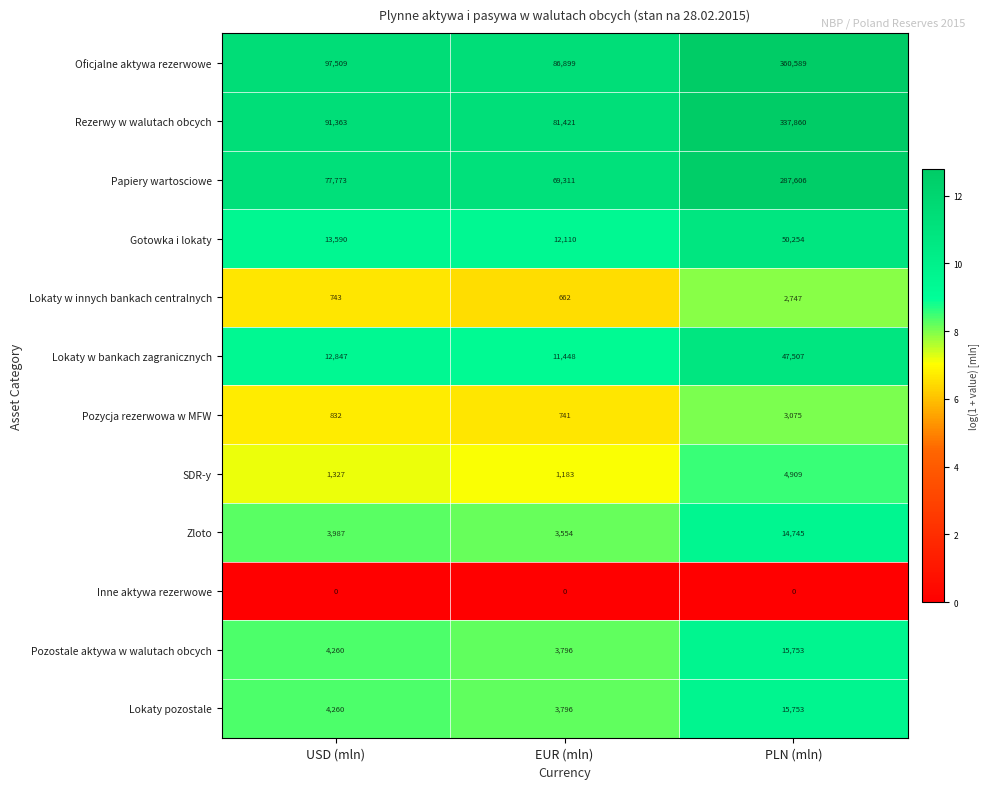

At which label is Gotowka i lokaty closest to 31182?

USD (mln)